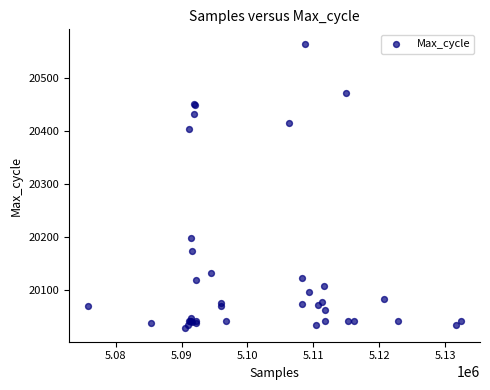

What Y value in the scatter plot is closest to 20297?

20199